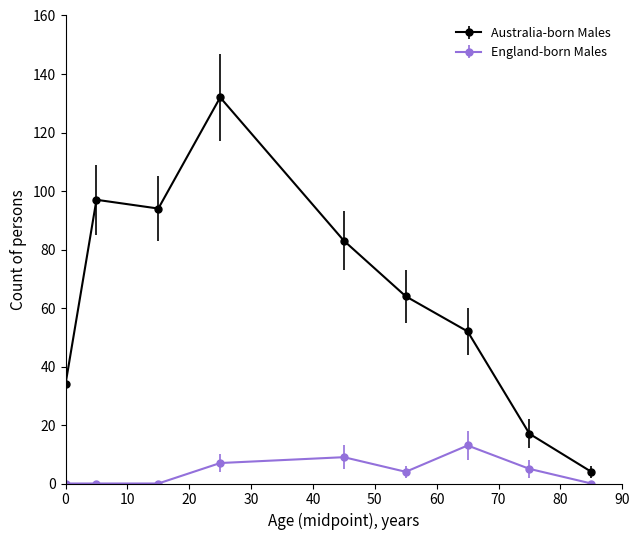

What are all the series names shown in the legend?

Australia-born Males, England-born Males